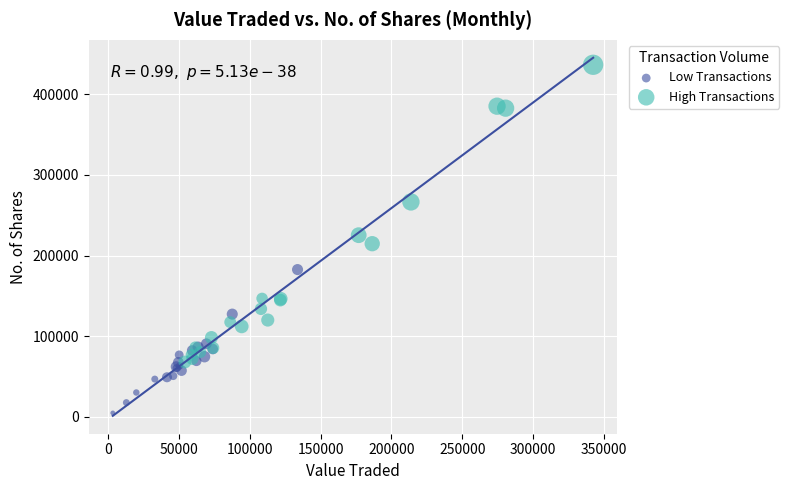

Which series contains the highest Y value?

High Transactions